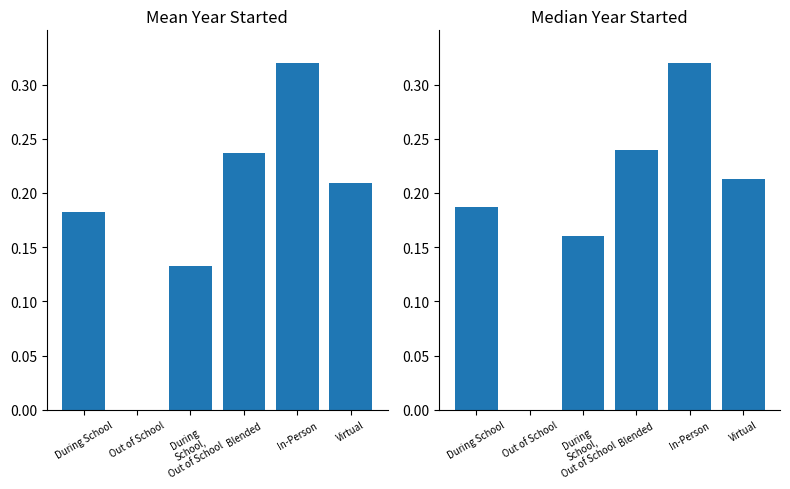

How many Median Year Started values are between 0 and 1?

6